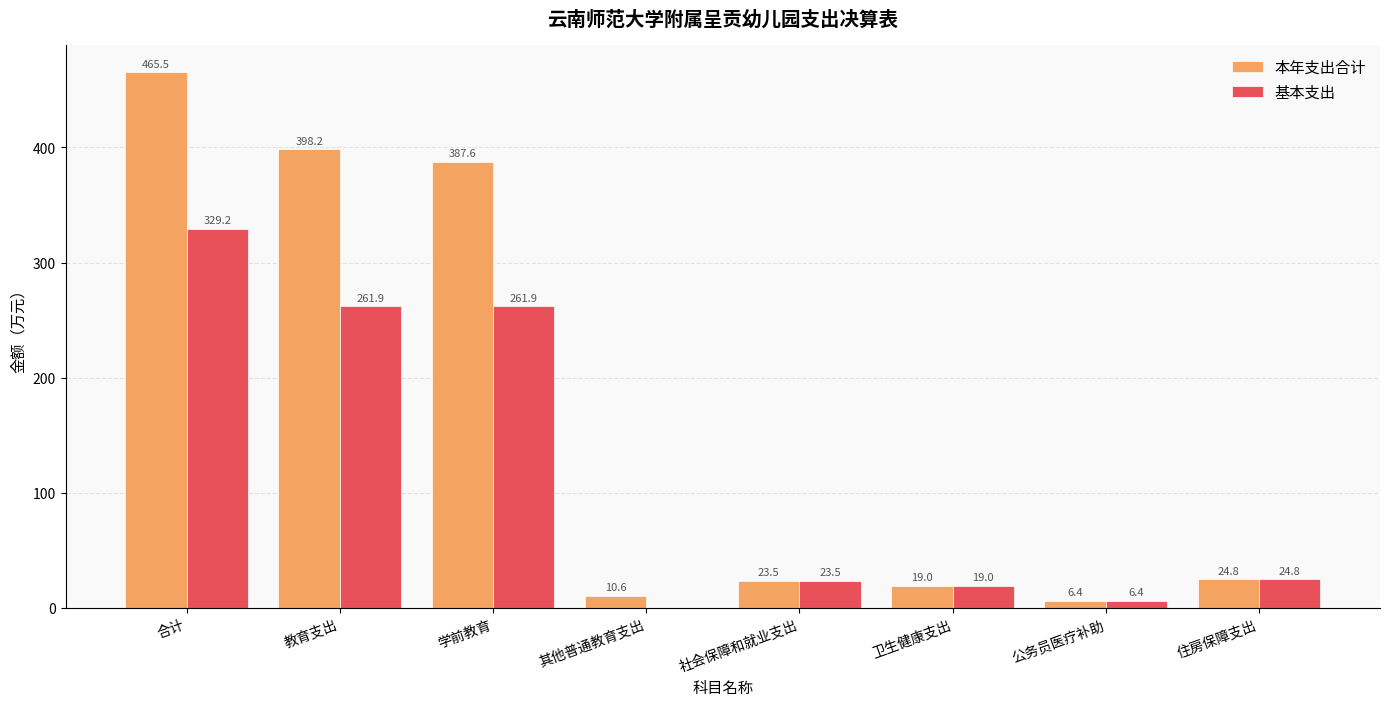

At which label does 基本支出 reach its peak?

合计